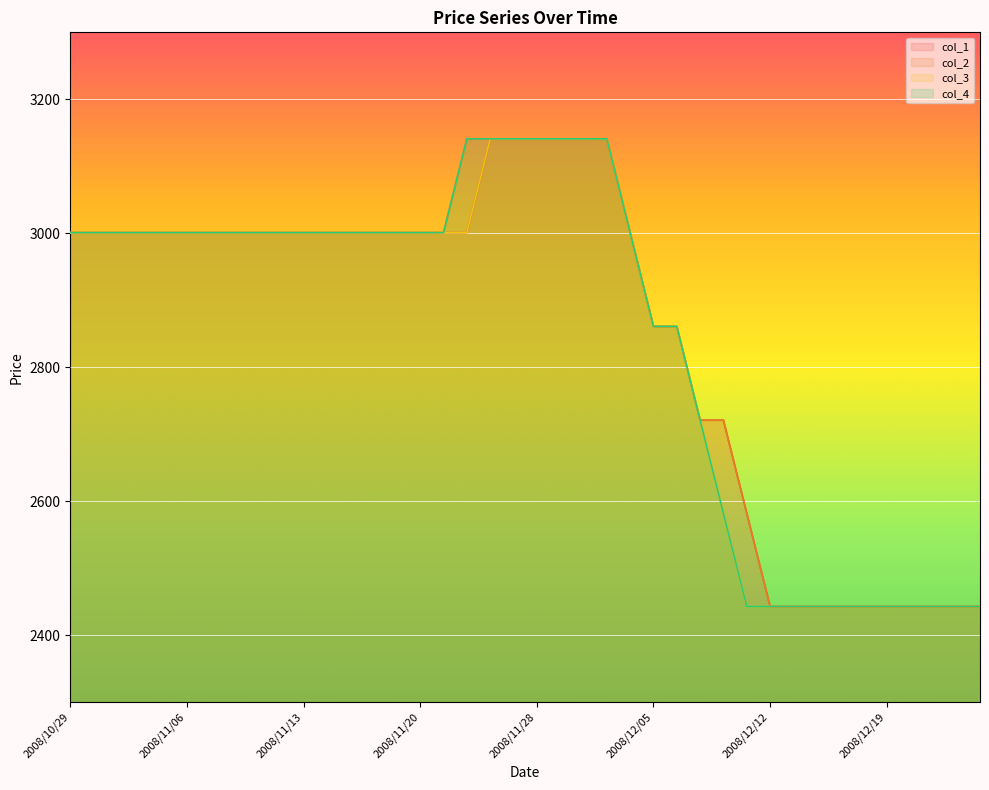

True or false: col_1 has a value of 4548 at 2008/11/05.

False